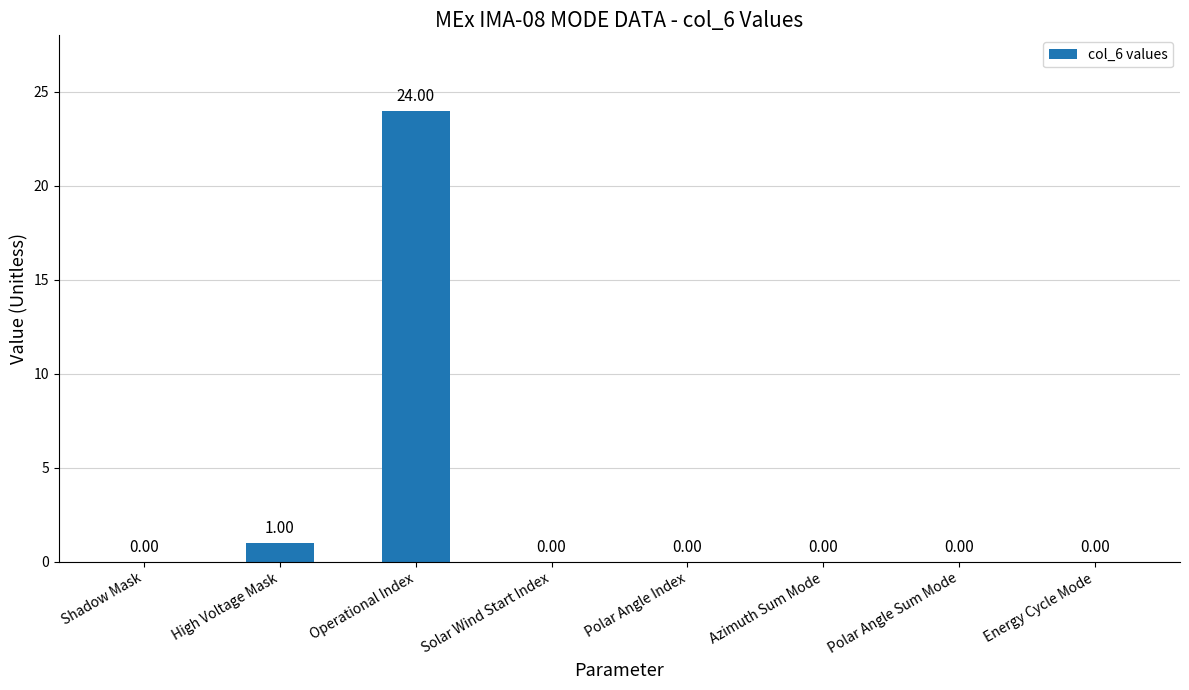

Which category has the highest value across all series?

Operational Index